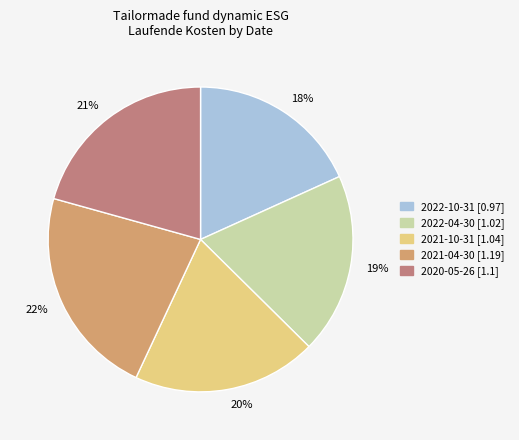

Combined, do 2021-04-30 [1.19] and 2022-04-30 [1.02] account for over 50%?

No